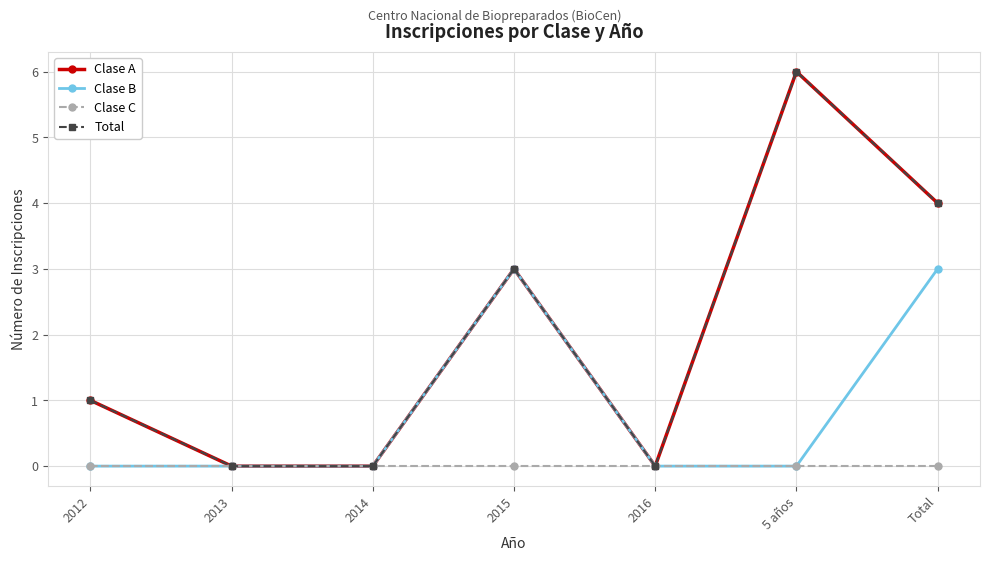

Is this an area chart (filled region under the line)?

No